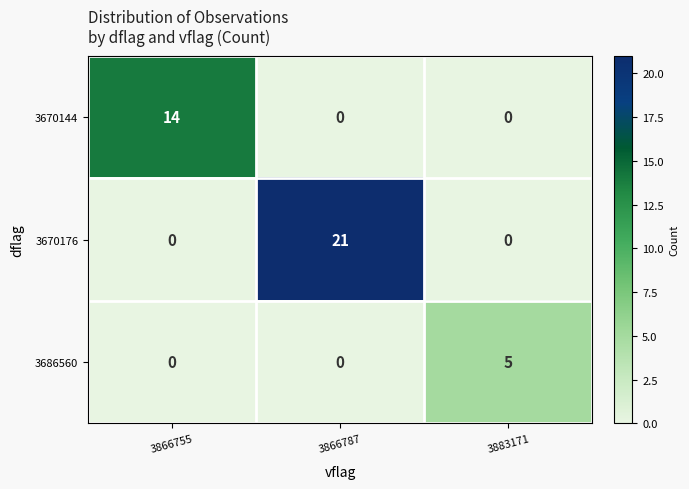

List the series in order of their overall mean, lowest first.

3686560, 3670144, 3670176